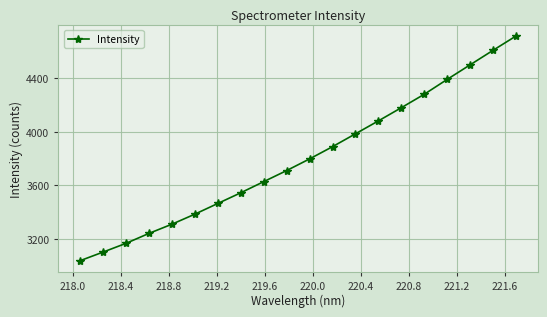

What is the value of the 14th point from the left?

4081.3